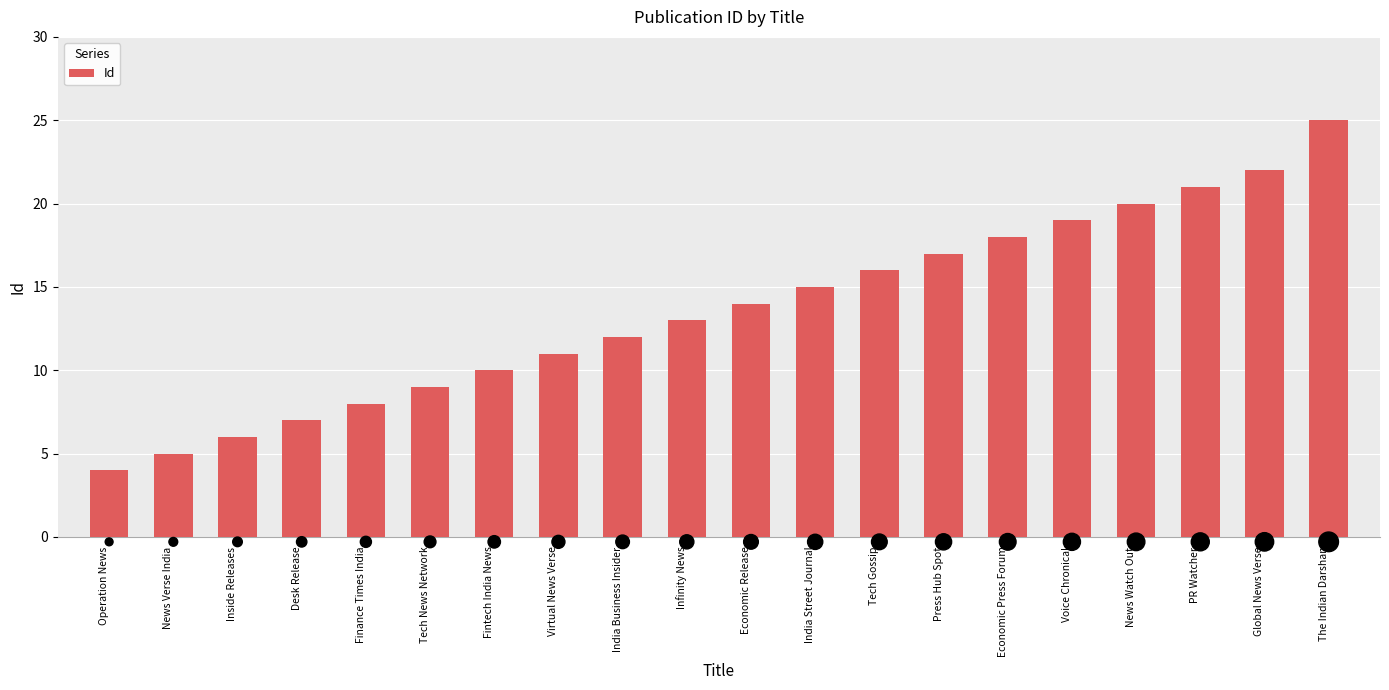

Which has a higher value, Infinity News or Economic Press Forum?

Economic Press Forum